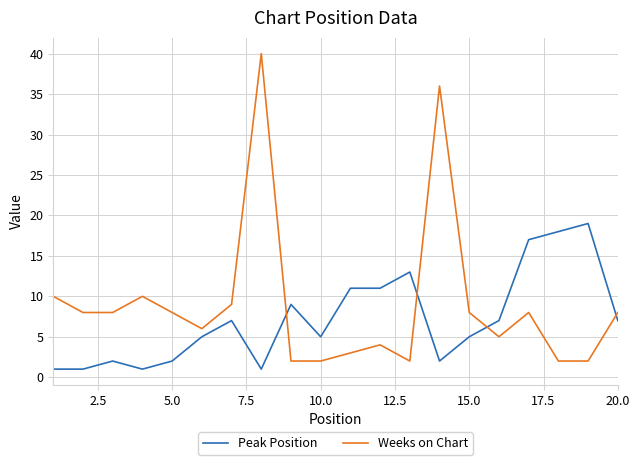

Which series has the widest spread of values?

Weeks on Chart